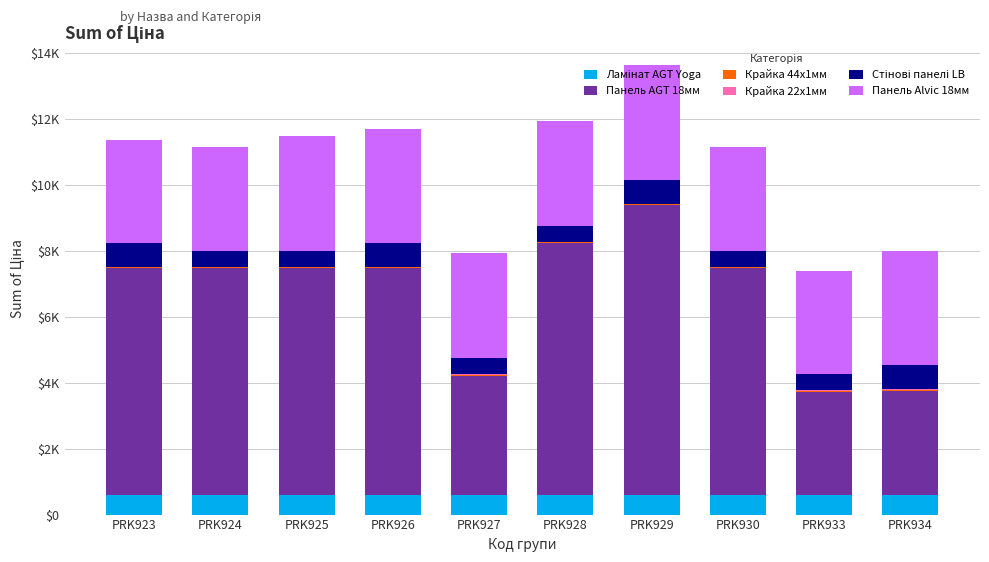

Rank the series at PRK927 from highest to lowest value.

Панель AGT 18мм, Панель Alvic 18мм, Ламінат AGT Yoga, Стінові панелі LB, Крайка 44x1мм, Крайка 22x1мм